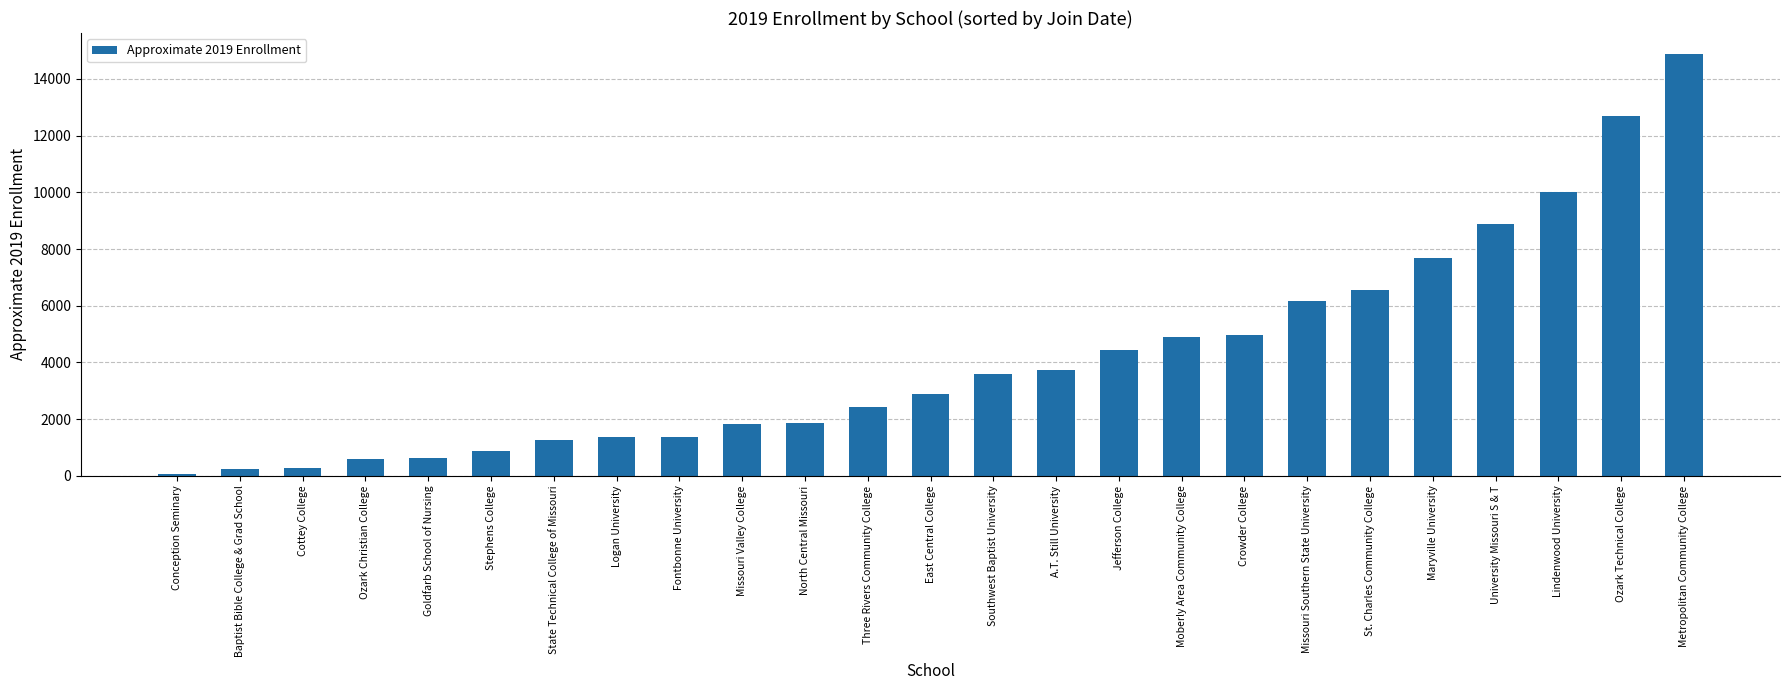

What is the average value?

4168